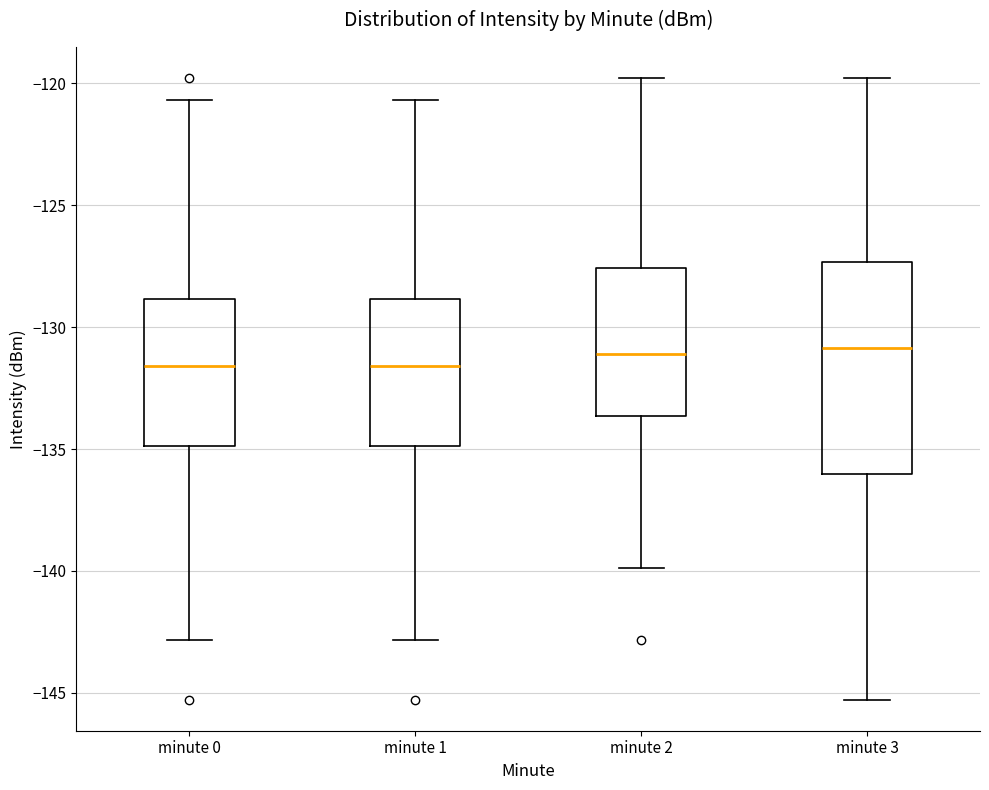

Reading left to right, transcribe this box plot: for each box, give where its median line is, the range the box spans, and where its two whiskers end, as read against the y-axis. The values are not printed on the chart, so give them approximately, as read against the axis.

minute 0: median -131.5, box -135.0 to -129.0, whiskers -143.0 to -120.5
minute 1: median -131.5, box -135.0 to -129.0, whiskers -143.0 to -120.5
minute 2: median -131.0, box -133.5 to -127.5, whiskers -140.0 to -120.0
minute 3: median -131.0, box -136.0 to -127.5, whiskers -145.5 to -120.0